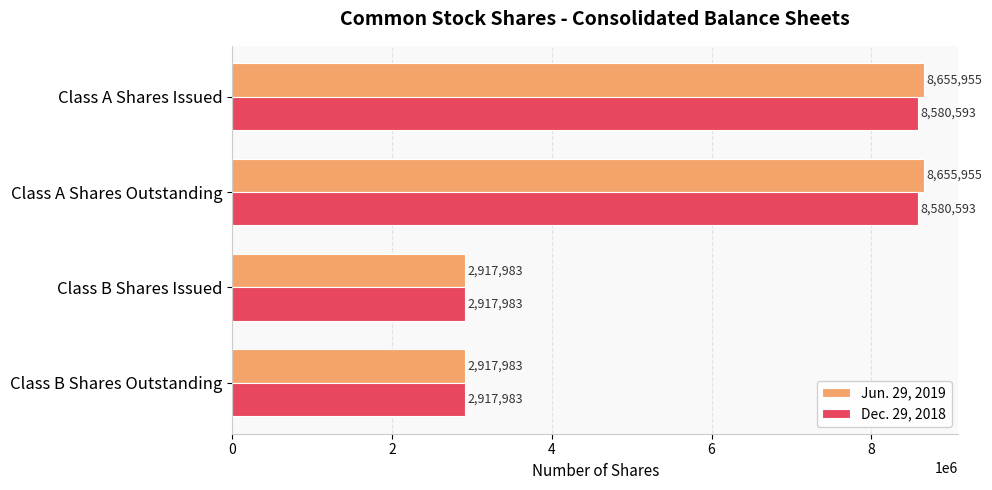

Is it true that Dec. 29, 2018 equals 8580593 at Class A Shares Outstanding?

True